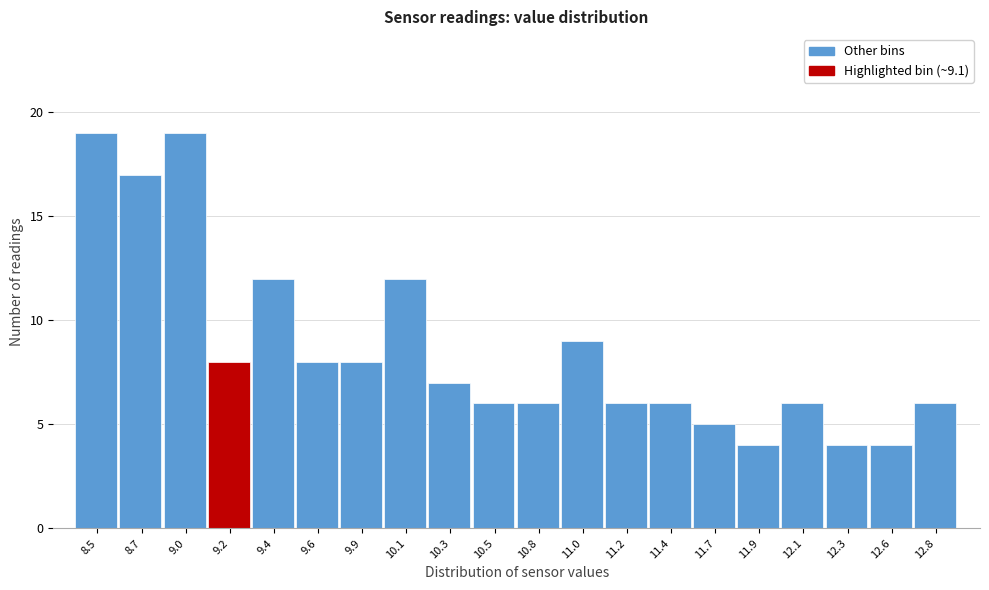

What is the height of the bar covering 9.075 to 9.300 on the x-axis? Neither the bar edges nor the heights are printed on the chart, so give them approximately, as read against the axes.

8